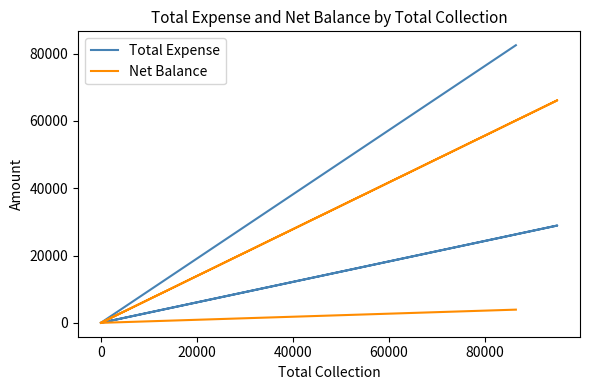

How many values in the Total Expense series exceed 0?

2